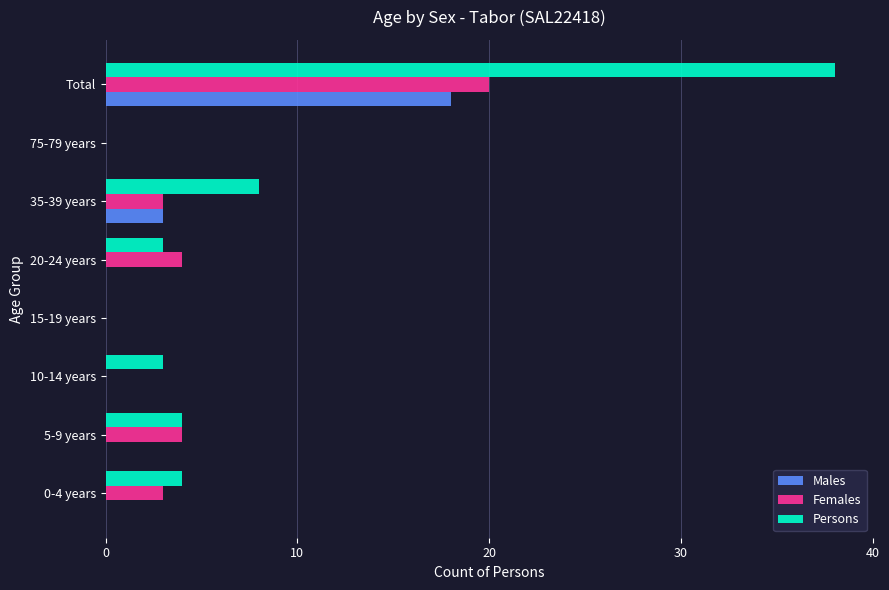

The Females series shows 0 at 15-19 years. True or false?

True